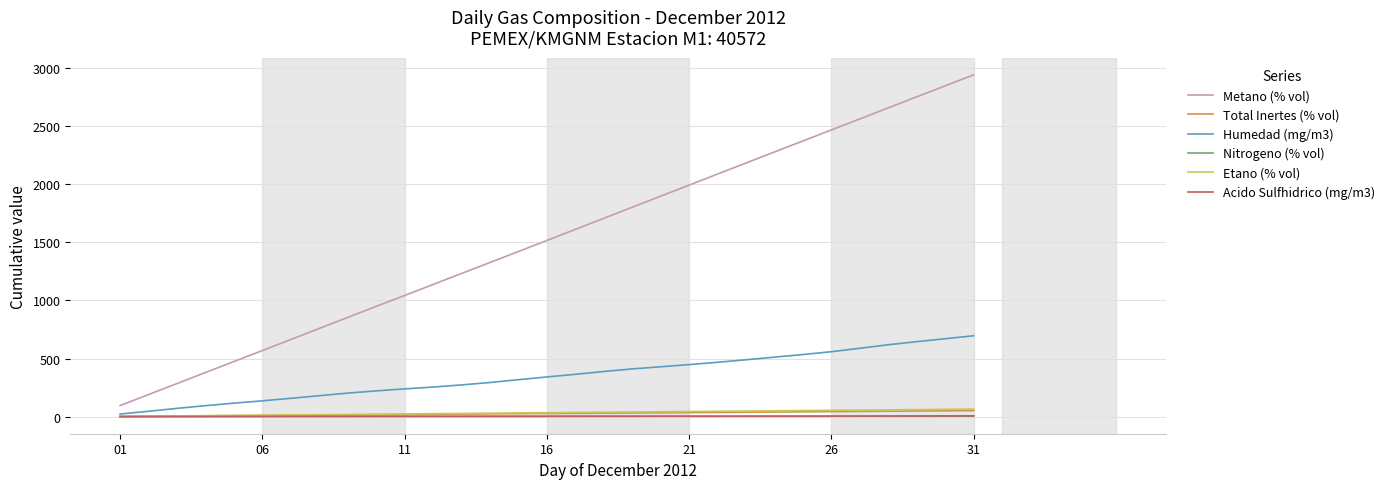

True or false: Metano (% vol) and Acido Sulfhidrico (mg/m3) cross at least once.

False